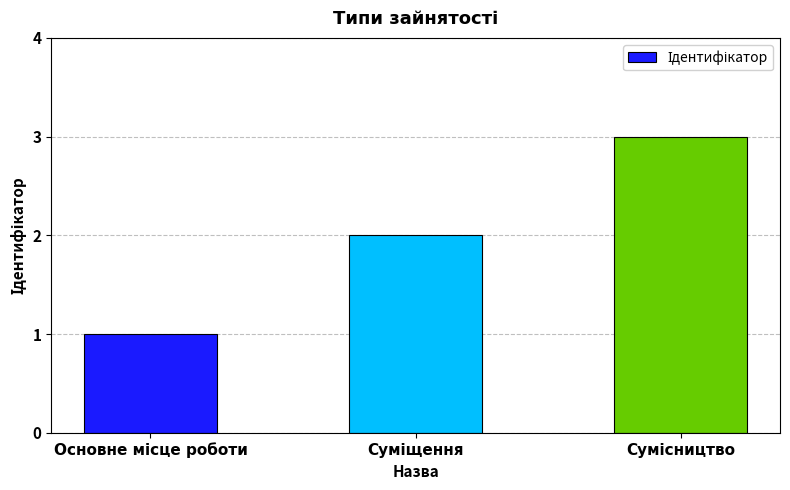

What is the greatest value displayed?

3